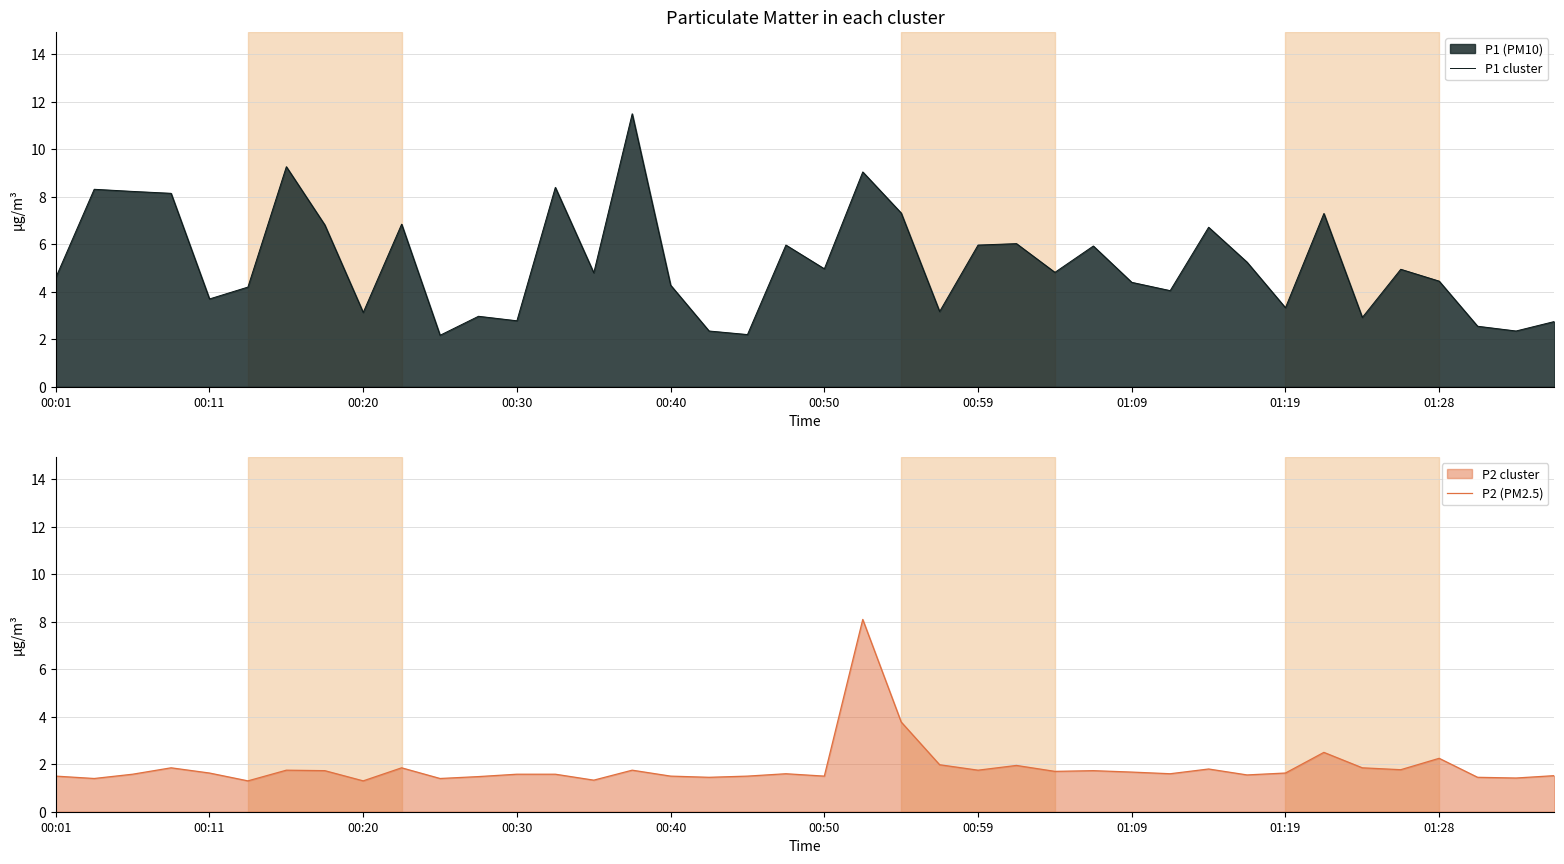

What is the value of the P2 (PM2.5) point at the 38th from the left?

1.4